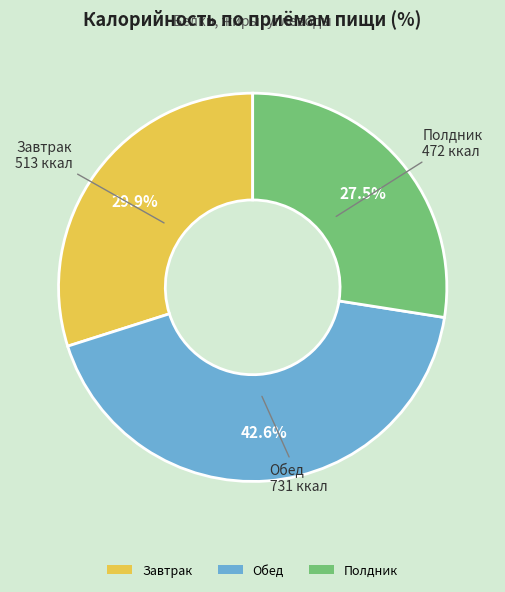

Which slice is the largest?

Обед